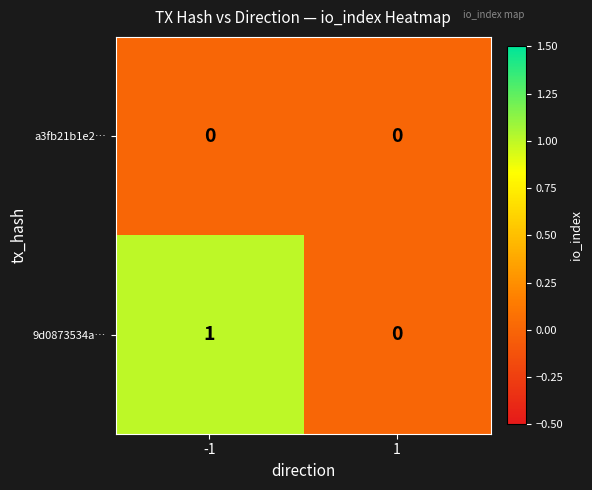

Reading left to right, what are all the values shown in this chart?

a3fb21b1e2…: -1=0	1=0
9d0873534a…: -1=1	1=0